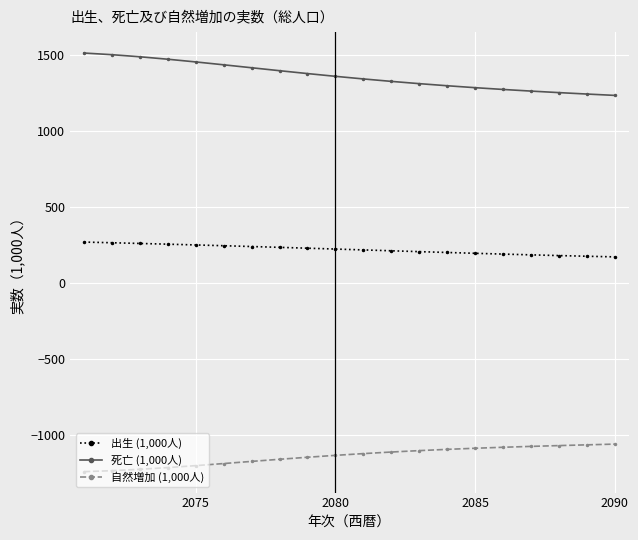

List the series in order of their overall mean, lowest first.

自然増加 (1,000人), 出生 (1,000人), 死亡 (1,000人)